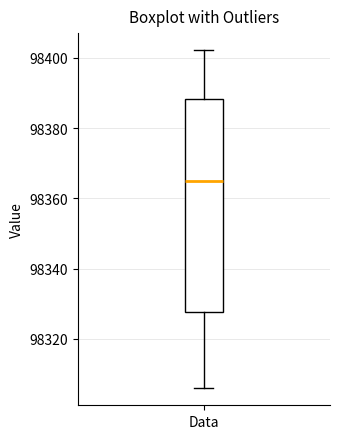

Where is the lower edge of the box for Data on the y-axis? The values are not printed on the chart, so give them approximately, as read against the axis.

98328